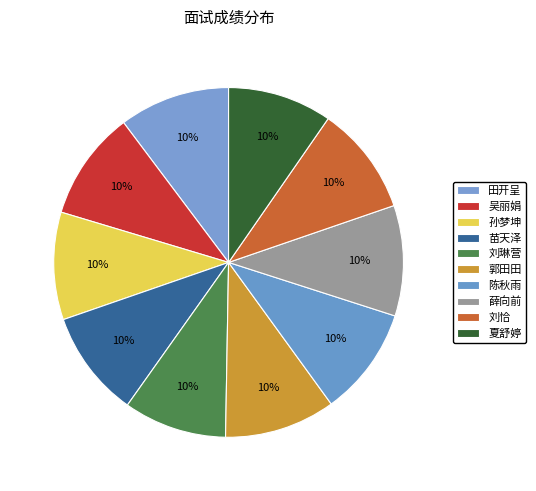

How many segments does this pie chart have?

10